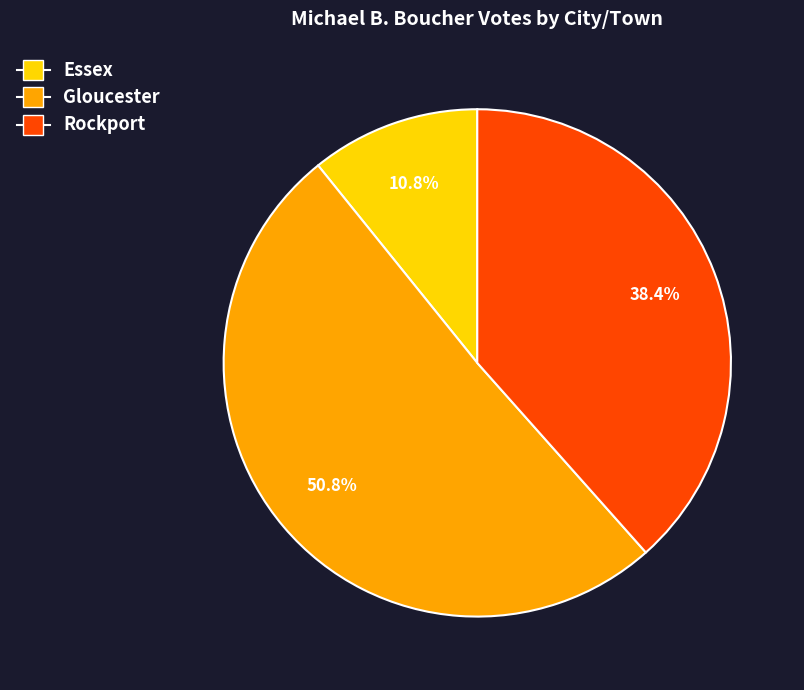

What is the total percentage of Gloucester and Essex?

61.6%